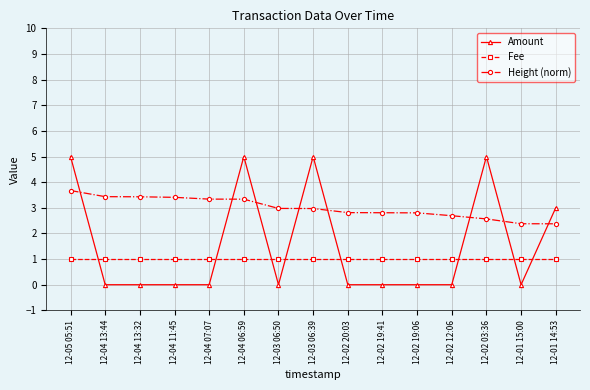

What is the sum of all Fee values?

15.0